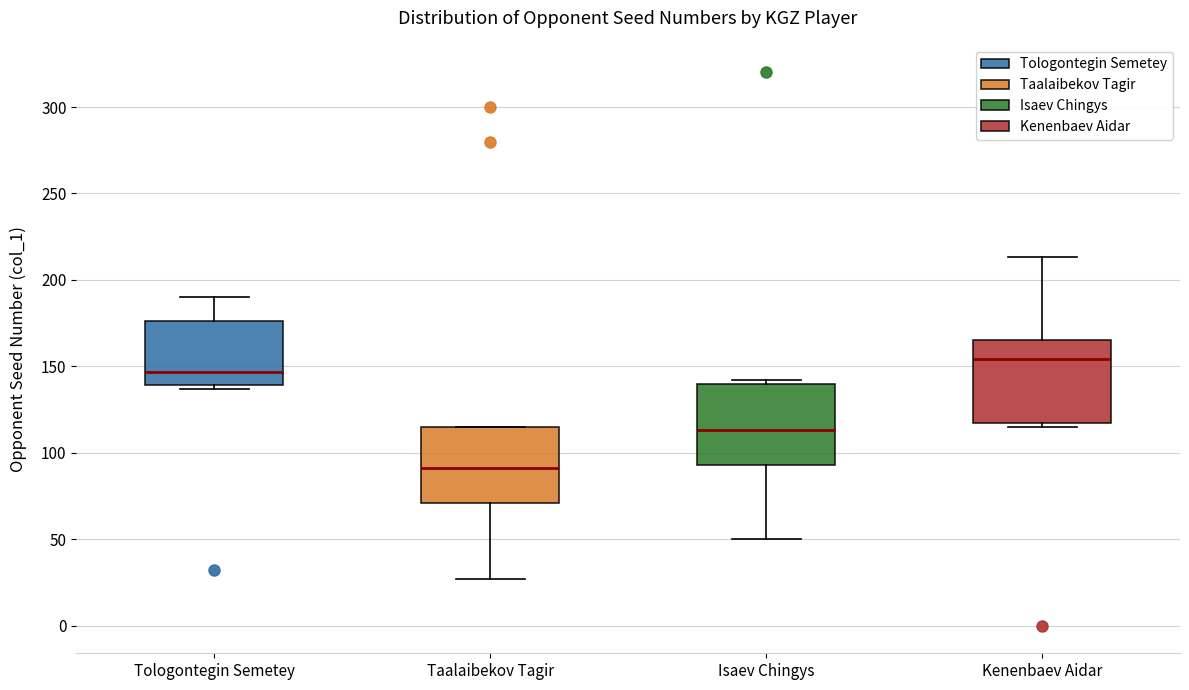

Reading left to right, read every box against the y-axis: the position of its median line, the range the box covers, and the ends of its whiskers. The values are not printed on the chart, so give them approximately, as read against the axis.

Tologontegin Semetey: median 145, box 140 to 175, whiskers 135 to 190
Taalaibekov Tagir: median 90, box 70 to 115, whiskers 25 to 115
Isaev Chingys: median 115, box 95 to 140, whiskers 50 to 140 (just above the box's upper edge)
Kenenbaev Aidar: median 155, box 115 to 165, whiskers 115 (just below the box's lower edge) to 215